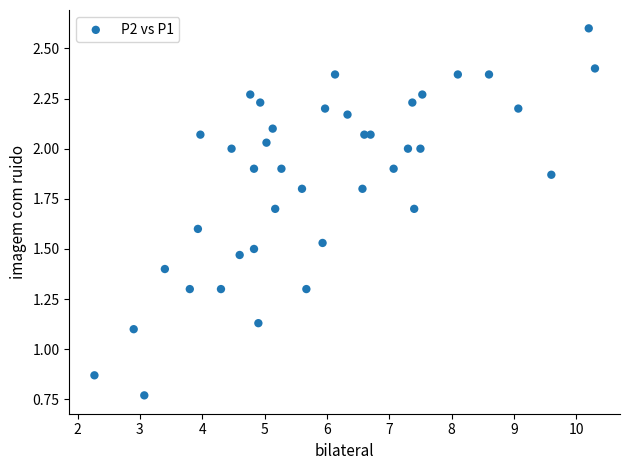

What is the range of Y values (max minus min)?

1.8